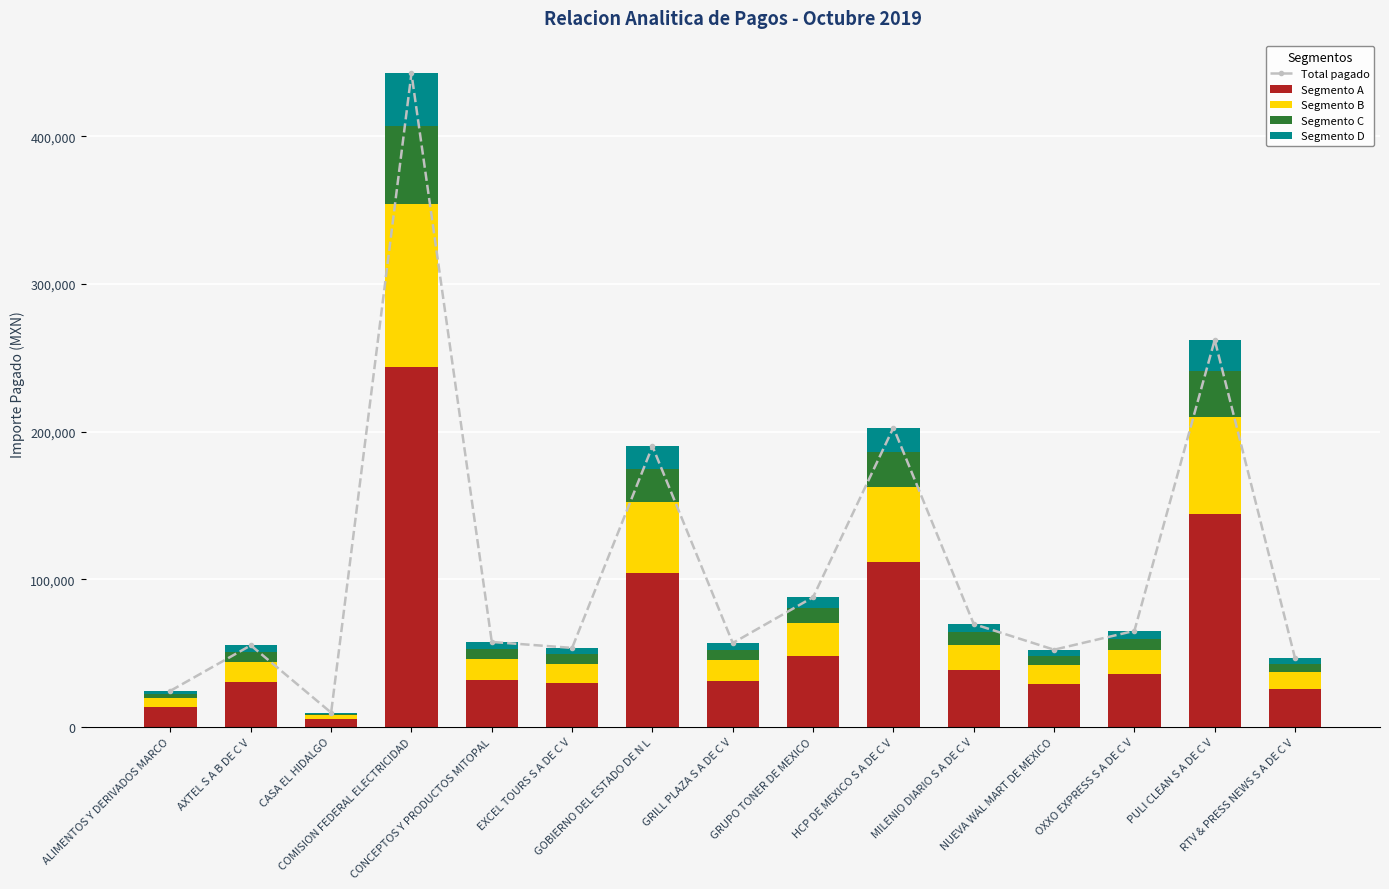

Is the value of Segmento D at CASA EL HIDALGO greater than the value of Total pagado at GRILL PLAZA S A DE C V?

No